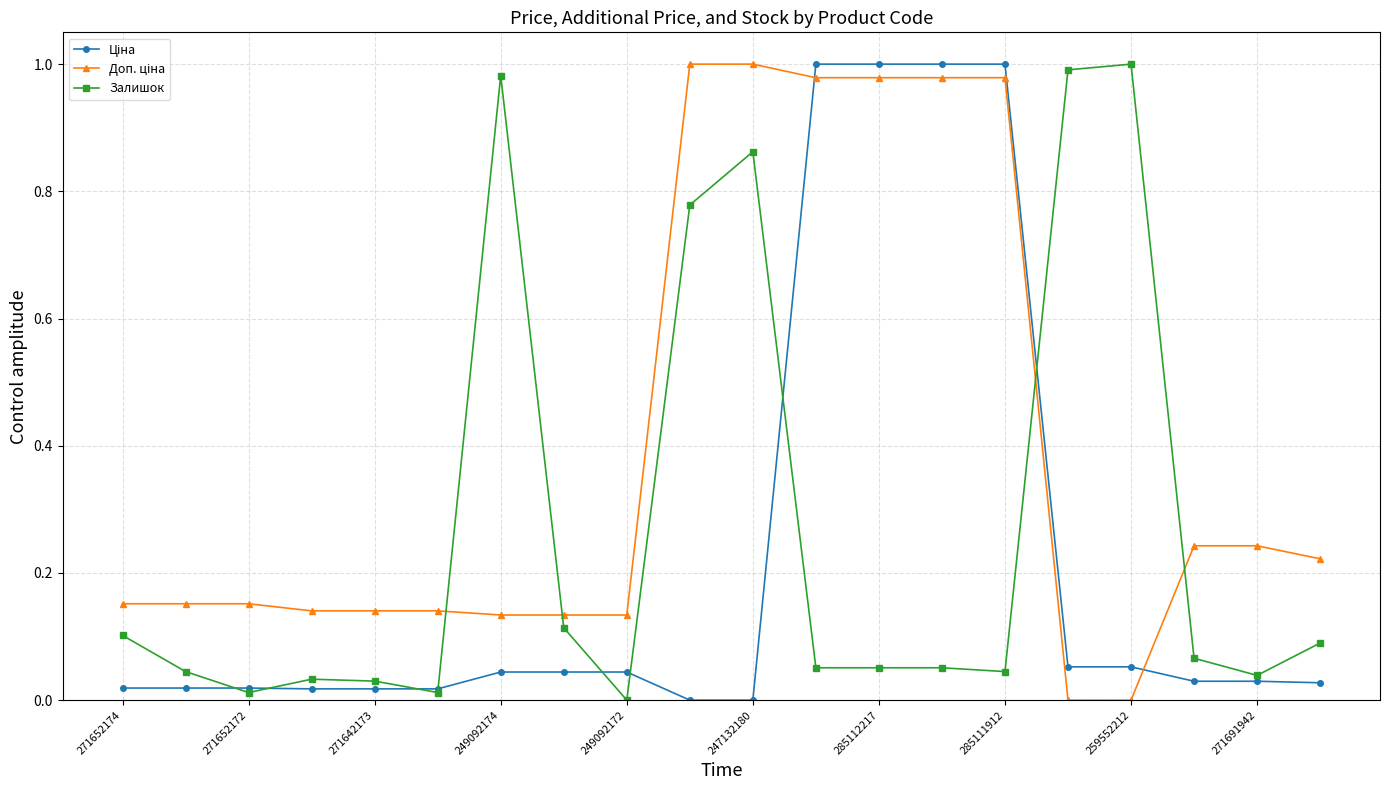

The value of Залишок at 249092172 is 0.0. True or false?

True